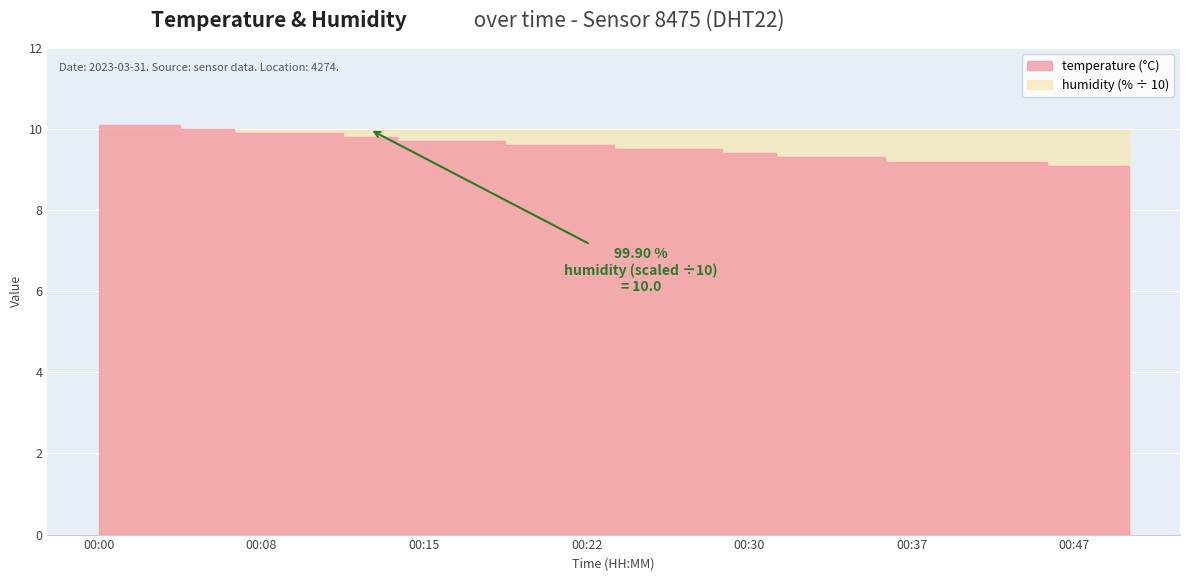

What is the greatest value displayed?

10.1